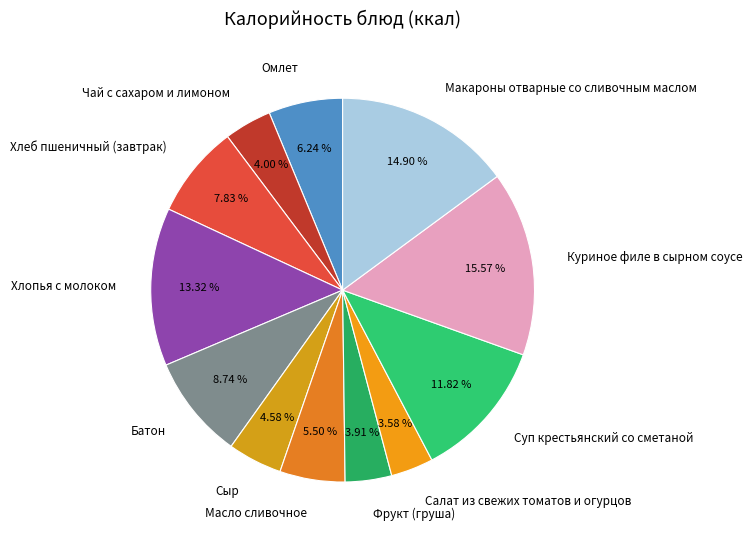

Which has a higher value, Фрукт (груша) or Куриное филе в сырном соусе?

Куриное филе в сырном соусе